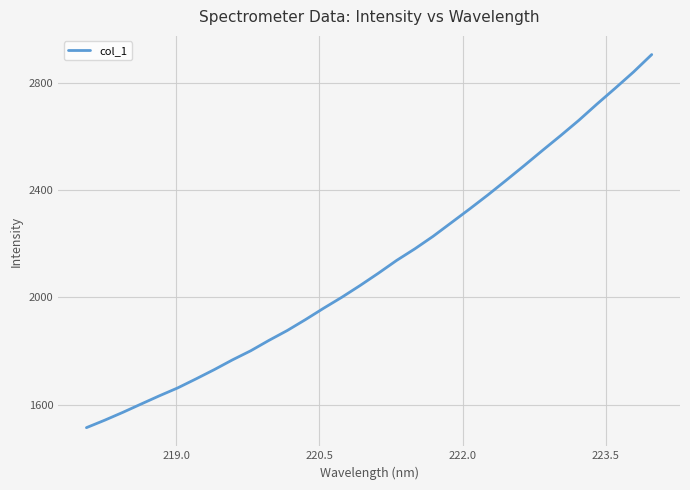

What is the greatest value displayed?

2906.9